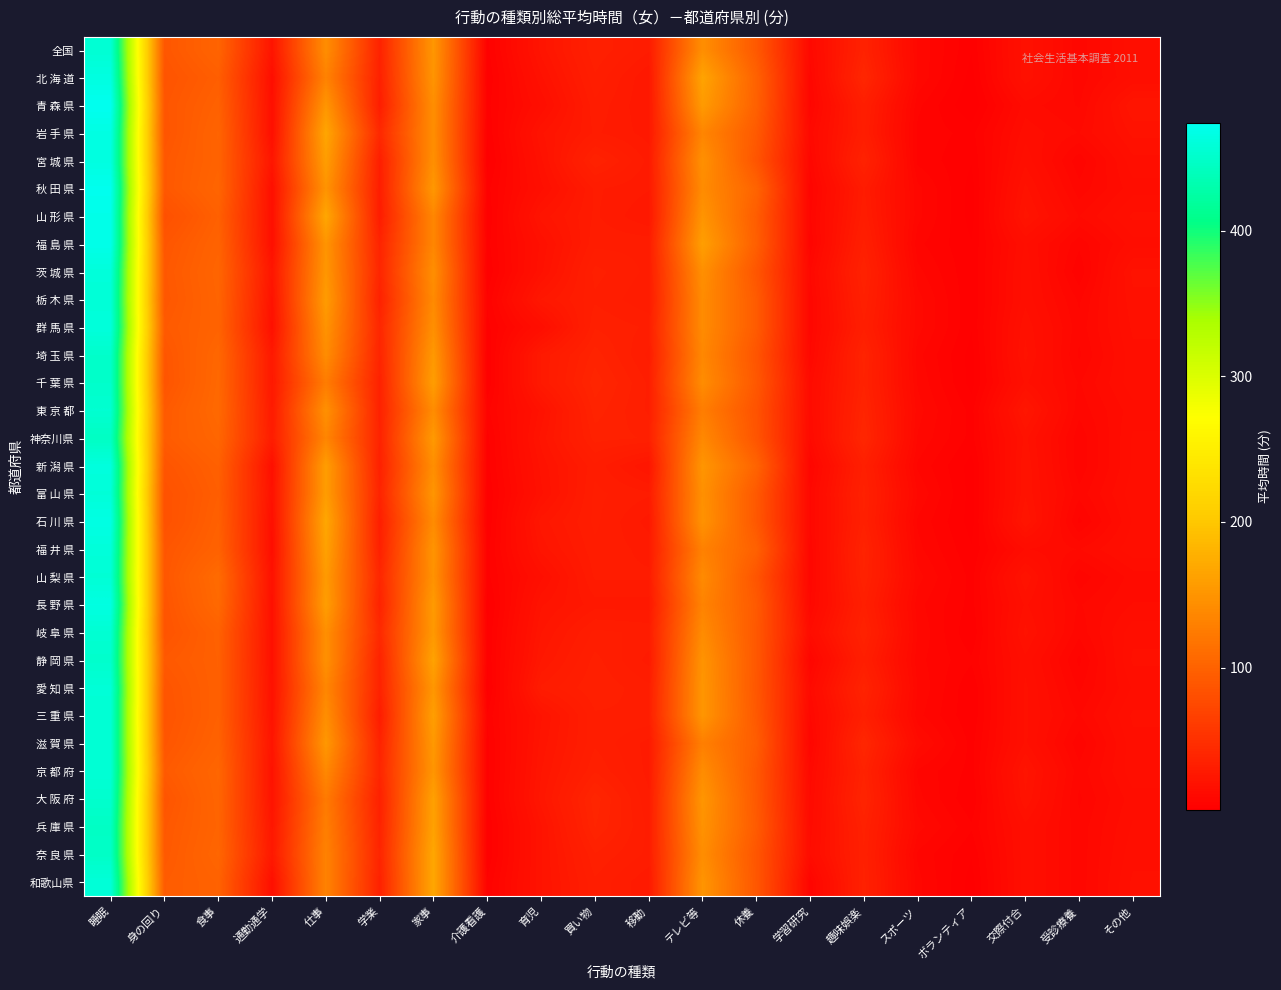

At how many categories does at least one series exceed 428?

1